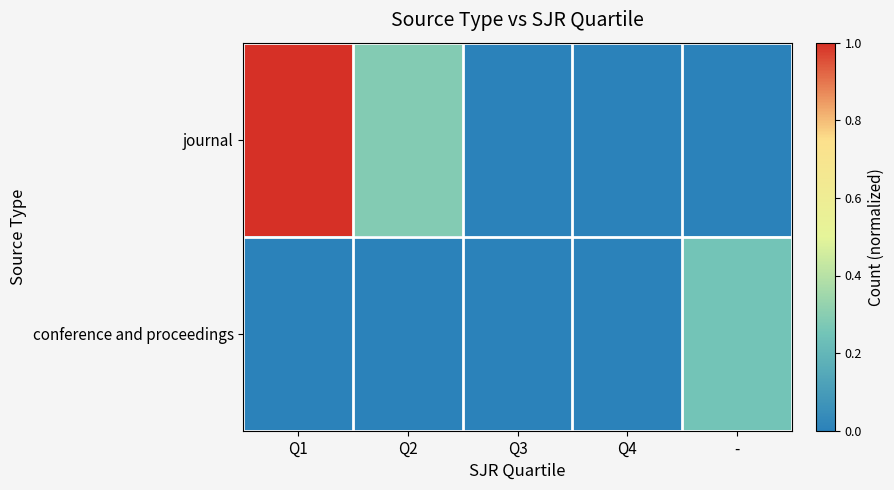

Reading left to right, list all the values displayed in this chart.

journal: Q1=1.0	Q2=0.3	Q3=0.0	Q4=0.0	-=0.0
conference and proceedings: Q1=0.0	Q2=0.0	Q3=0.0	Q4=0.0	-=0.2